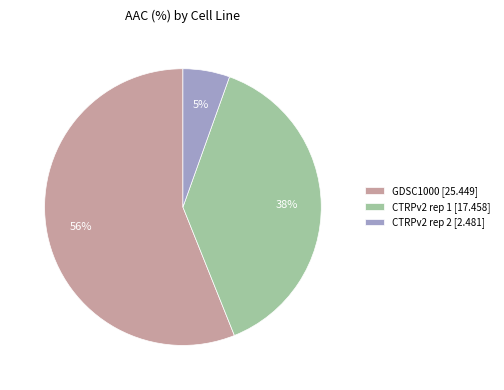

Which category accounts for the majority?

GDSC1000